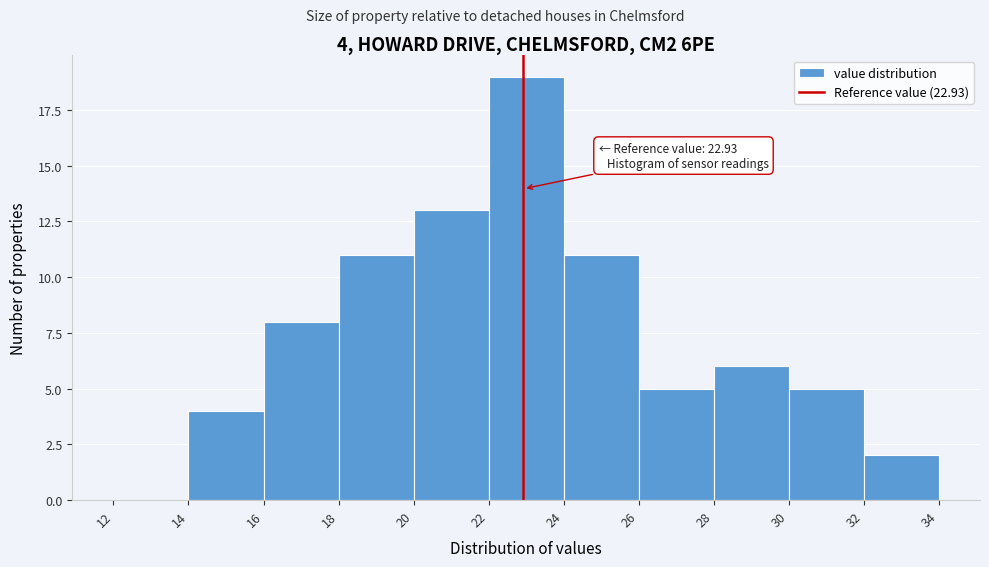

Which range on the x-axis has the tallest bar?

22 to 24